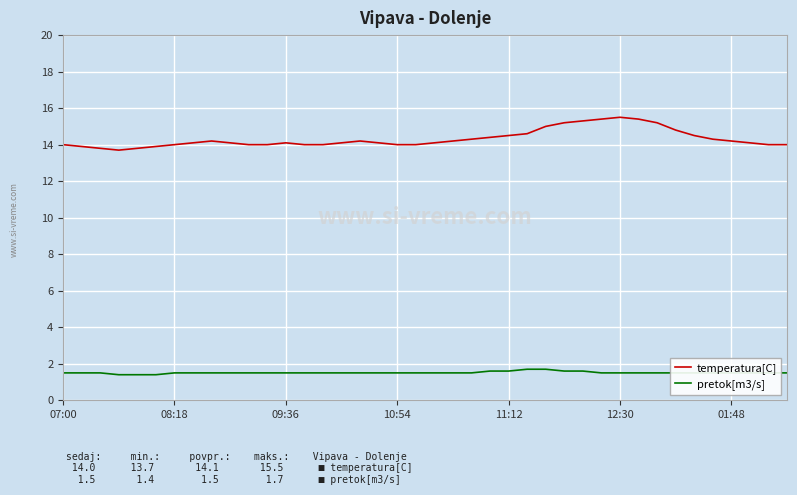

What is the maximum value shown in the chart?

15.5